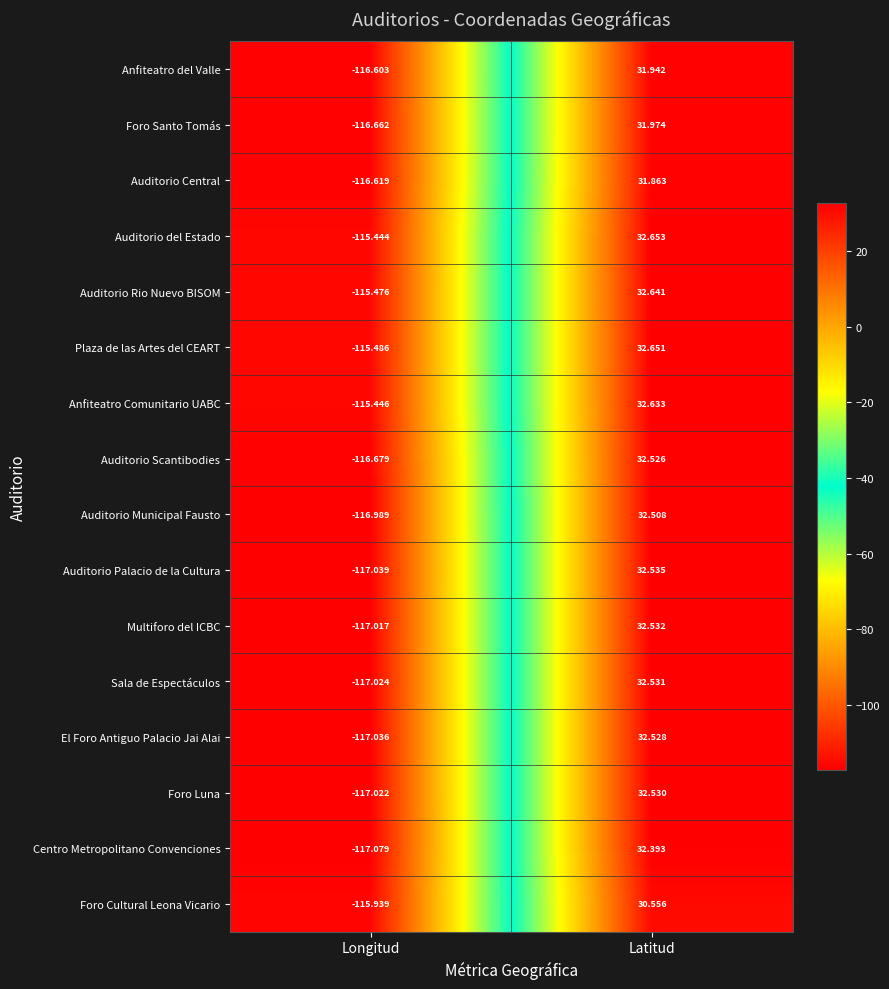

What is the greatest value displayed?

32.7